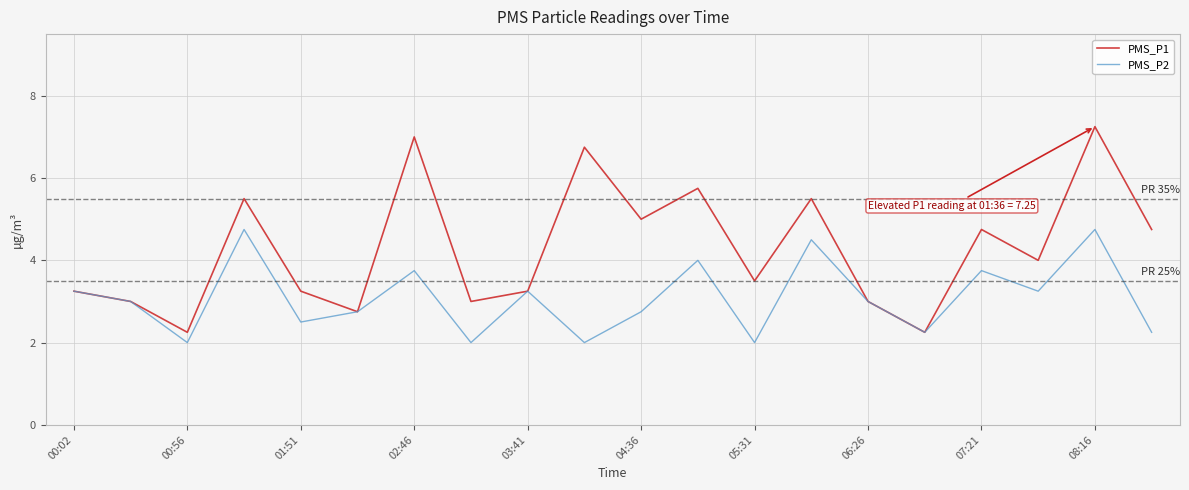

What is the minimum value for PMS_P2?

2.0